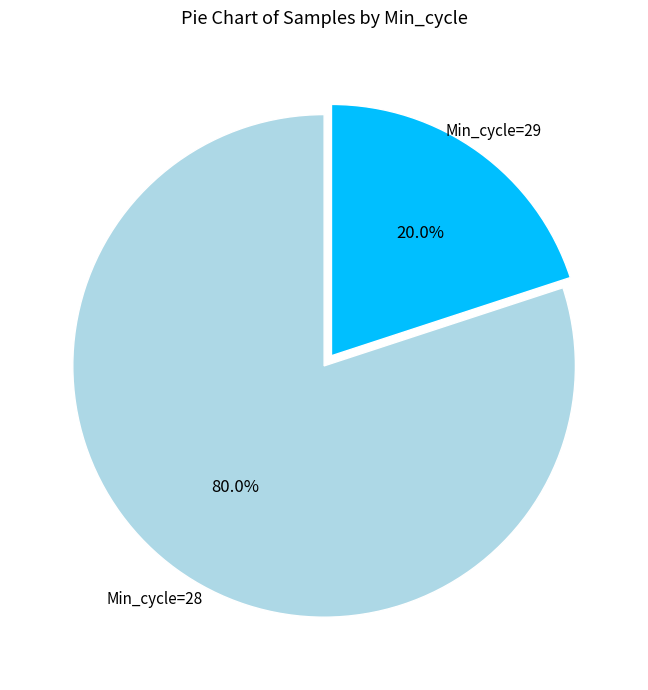

Is there a majority slice in this chart?

Yes